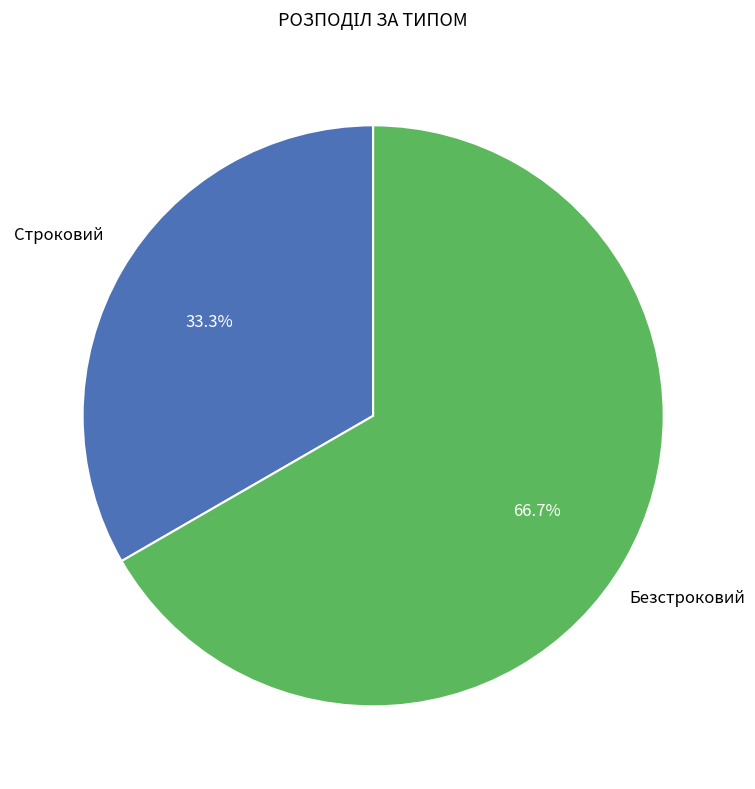

What portion of the pie excludes Строковий?

66.7%